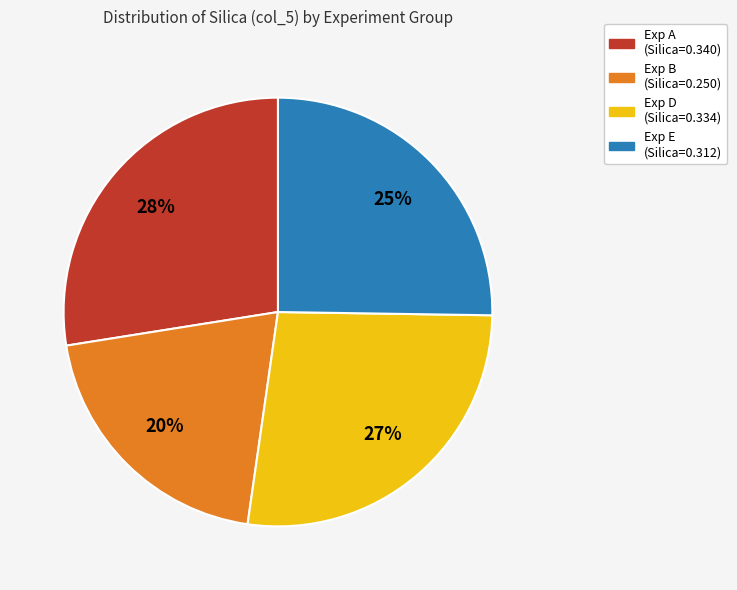

Do Exp A (Silica=0.340) and Exp B (Silica=0.250) together represent more than half of the pie?

No